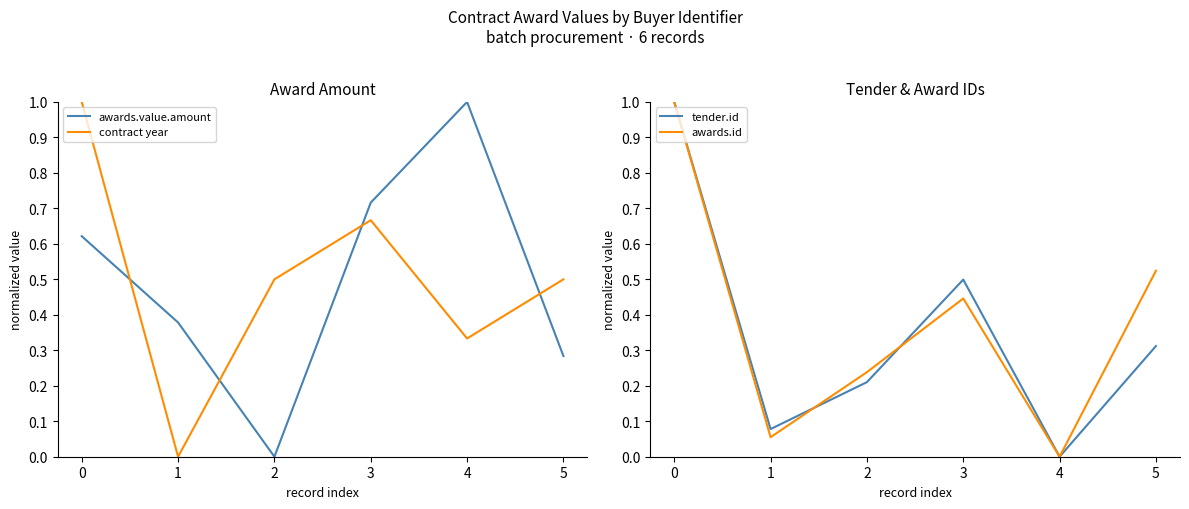

What is the sum of all contract year values?

3.0